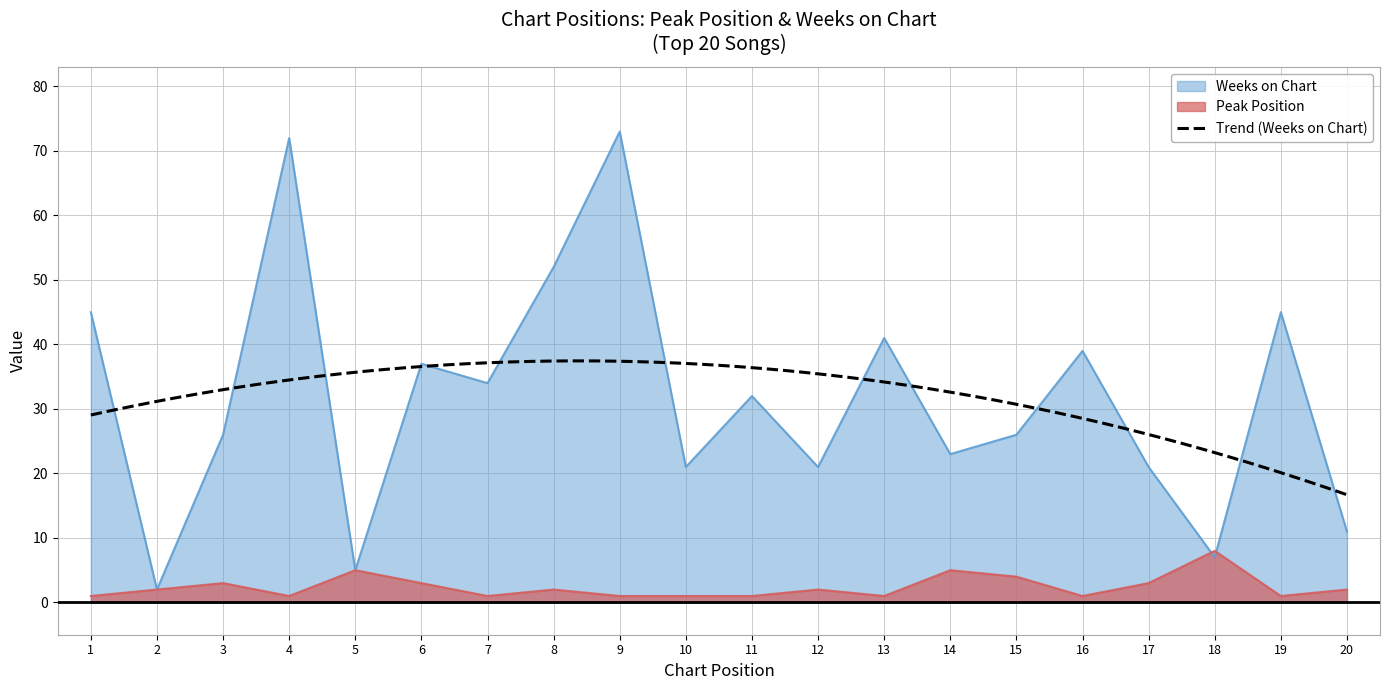

True or false: Weeks on Chart and Peak Position intersect in this chart.

True